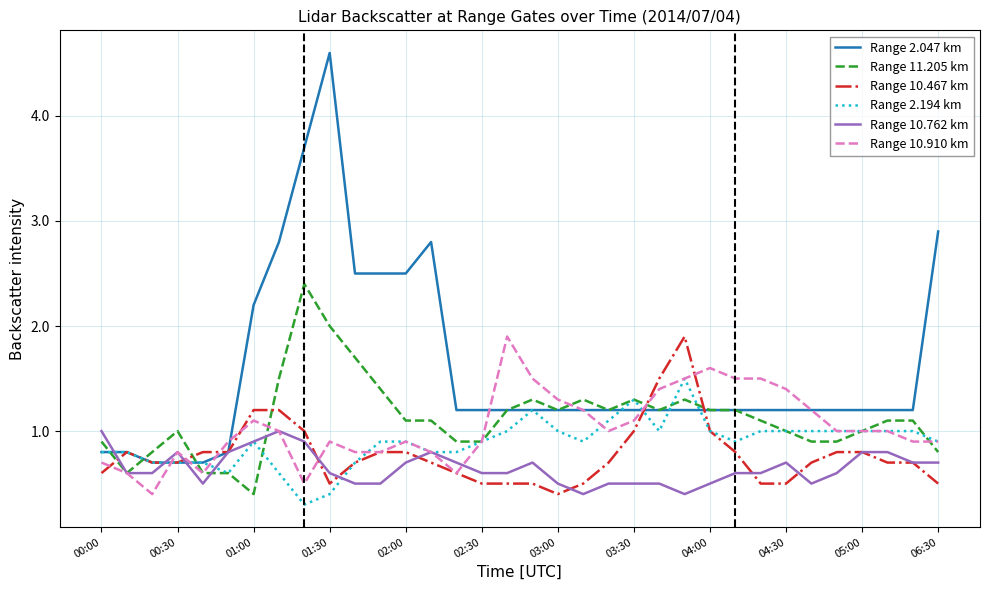

Which series has the largest total across all categories?

Range 2.047 km